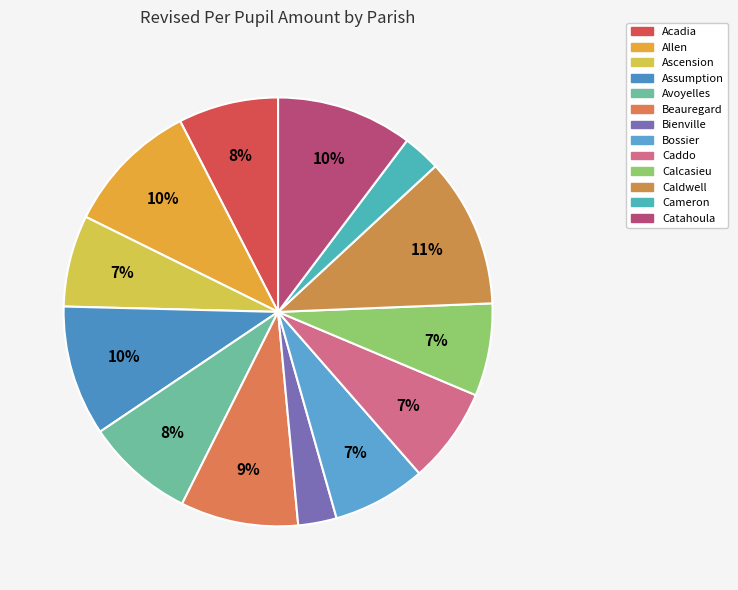

To the nearest percent, what percentage of the pie is Bienville?

3%